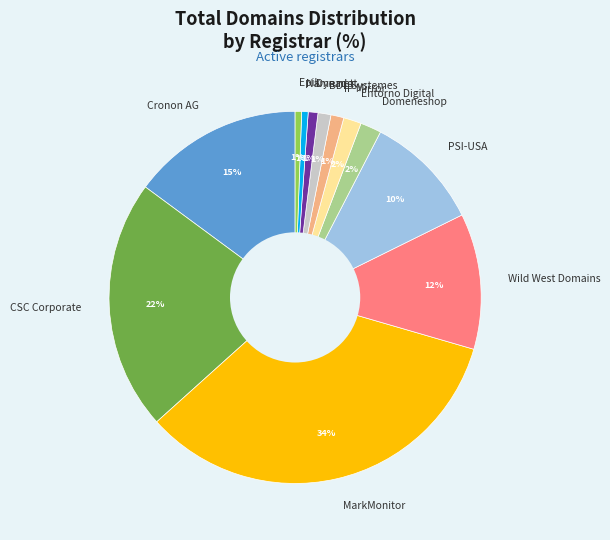

Combined, do PSI-USA and MarkMonitor account for over 50%?

No